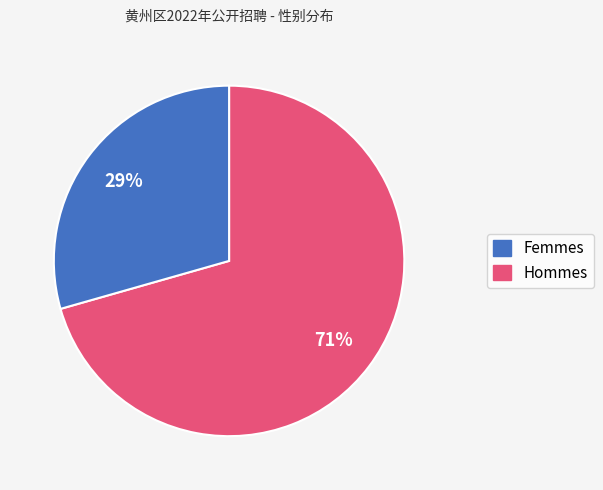

Does any single category account for the majority?

Yes